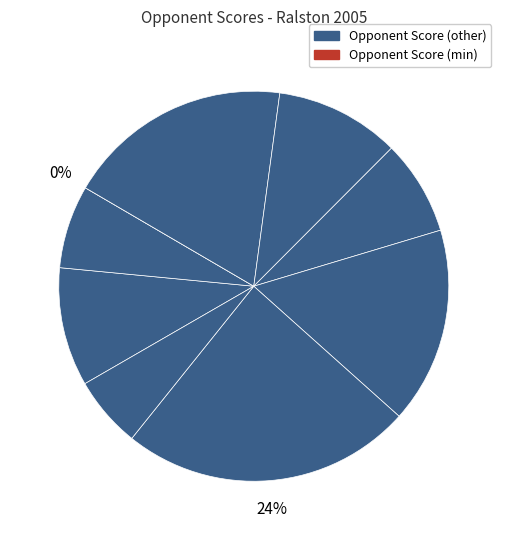

To the nearest percent, what portion does @ Platteview represent?

10%